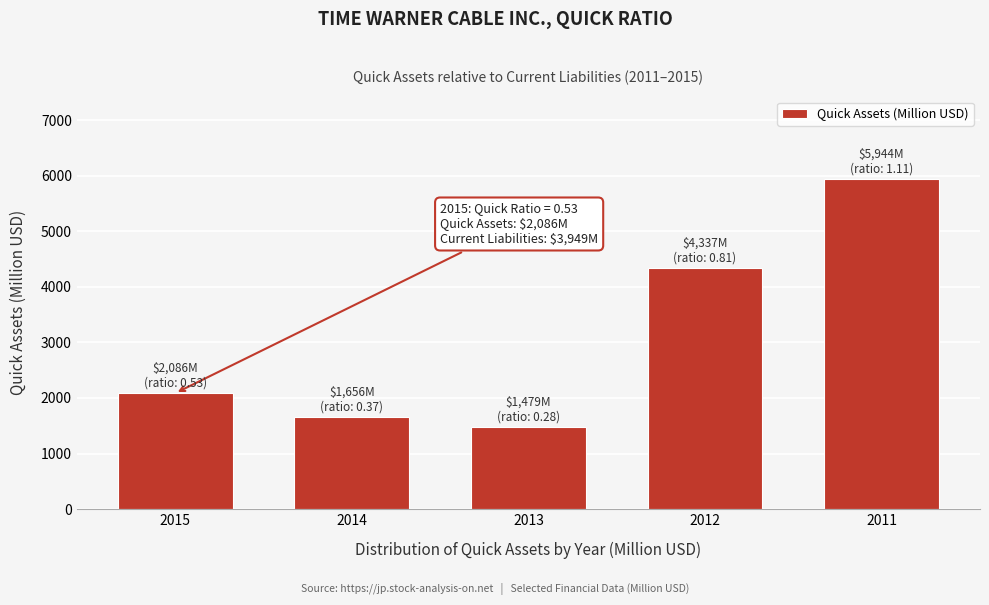

Reading left to right, extract all data points from this chart.

2015=2086	2014=1656	2013=1479	2012=4337	2011=5944